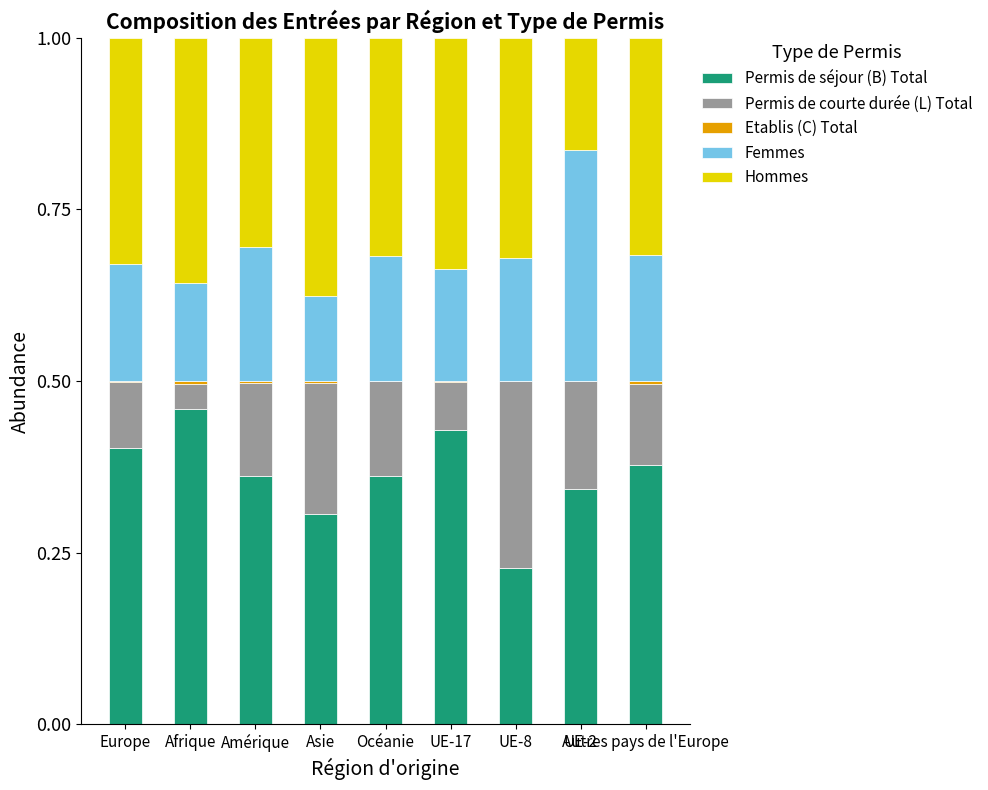

At which label does Permis de séjour (B) Total reach its peak?

Afrique